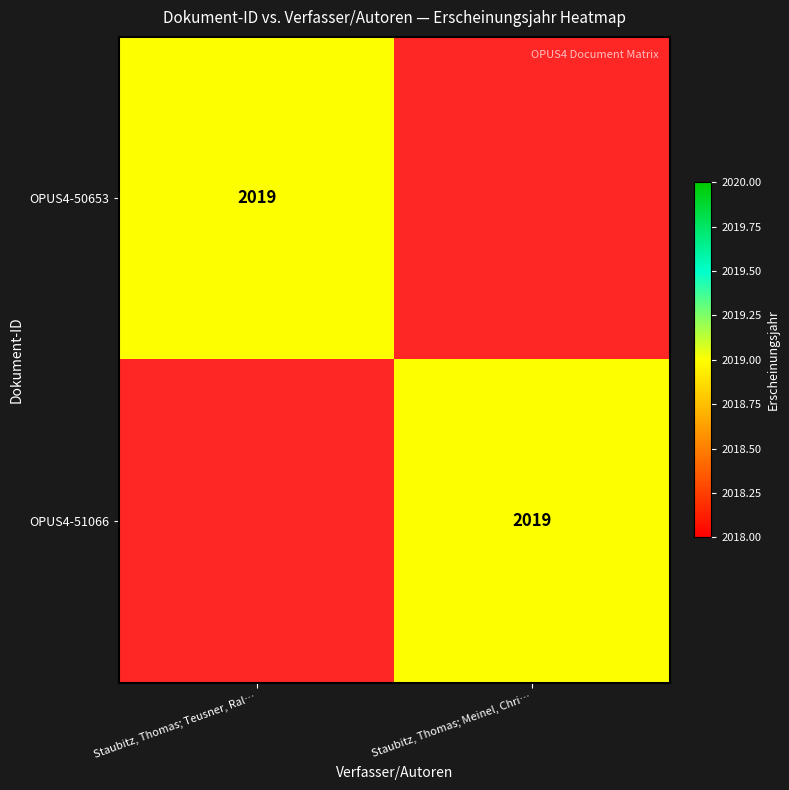

True or false: OPUS4-50653 has a value of 924 at Staubitz, Thomas; Teusner, Ral….

False